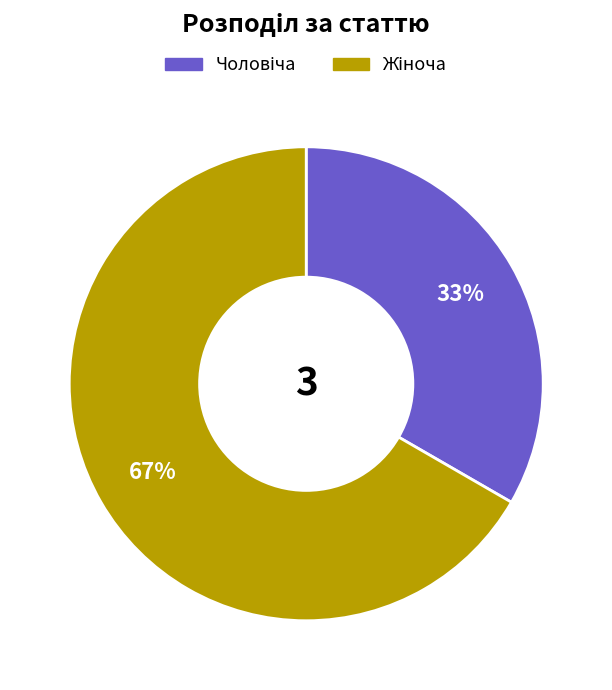

How many segments does this pie chart have?

2